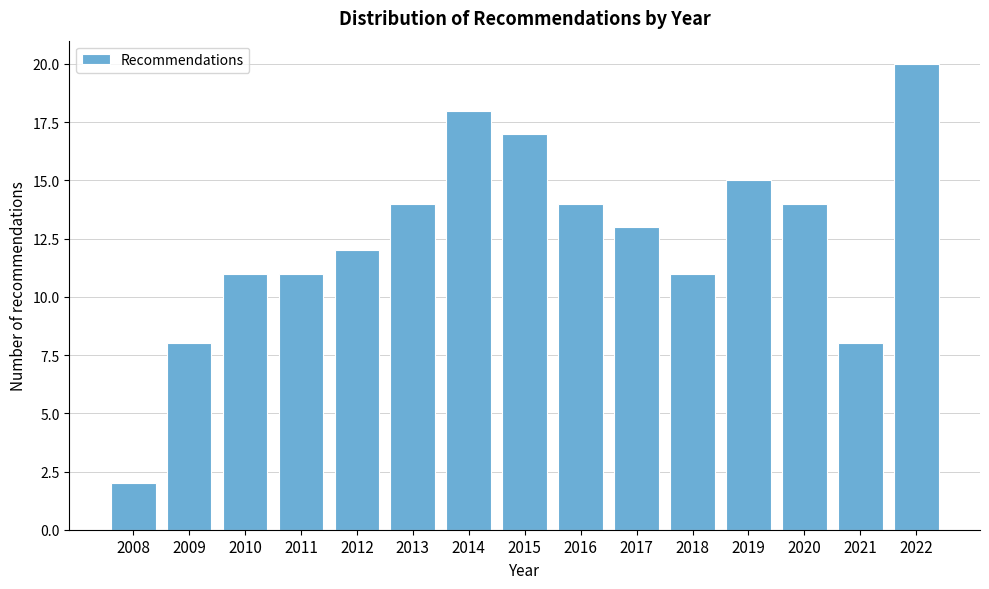

Reading left to right, transcribe all the data shown in this chart.

2	8	11	11	12	14	18	17	14	13	11	15	14	8	20